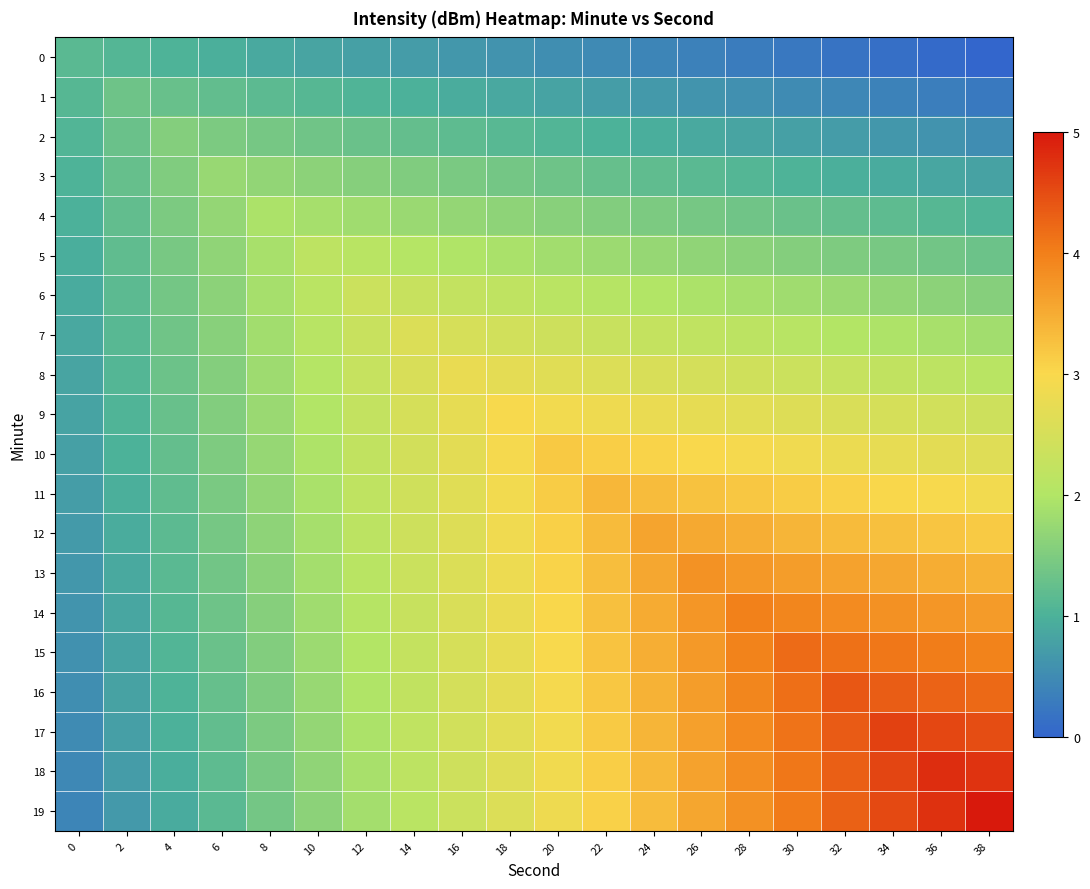

Which category has the lowest value across all series?

38